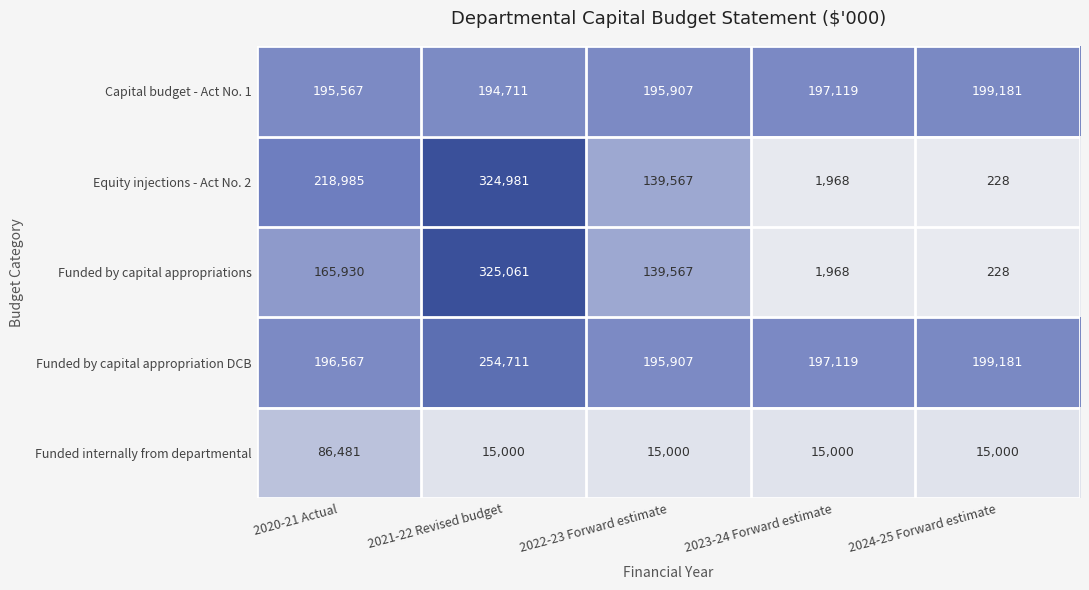

The Funded internally from departmental series shows 15000 at 2022-23 Forward estimate. True or false?

True